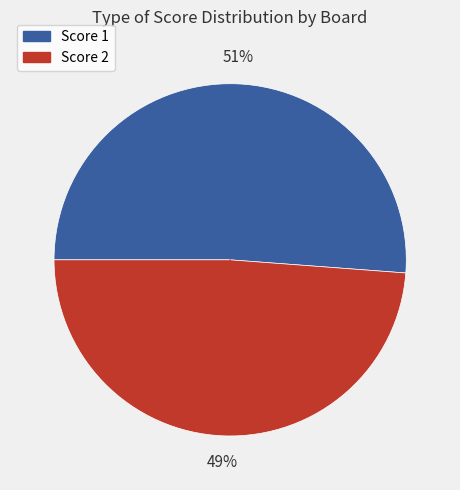

Is there any slice that represents more than half of the pie?

Yes